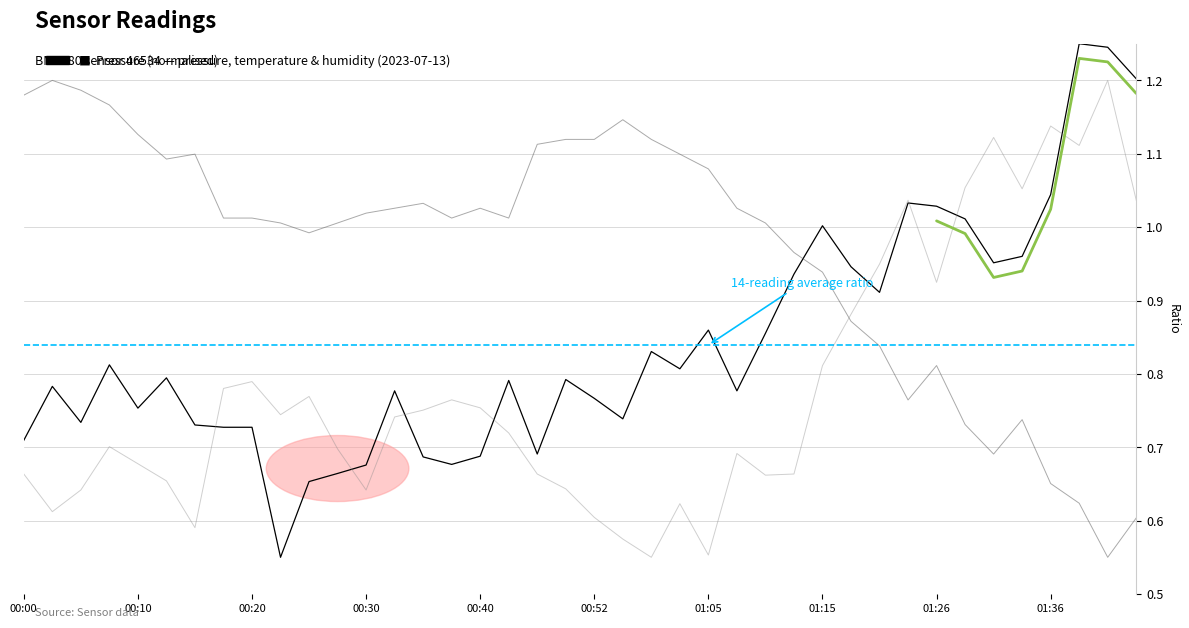

Which series ends up on top after the final intersection of Humidity (normalised) and Temperature (normalised)?

Humidity (normalised)